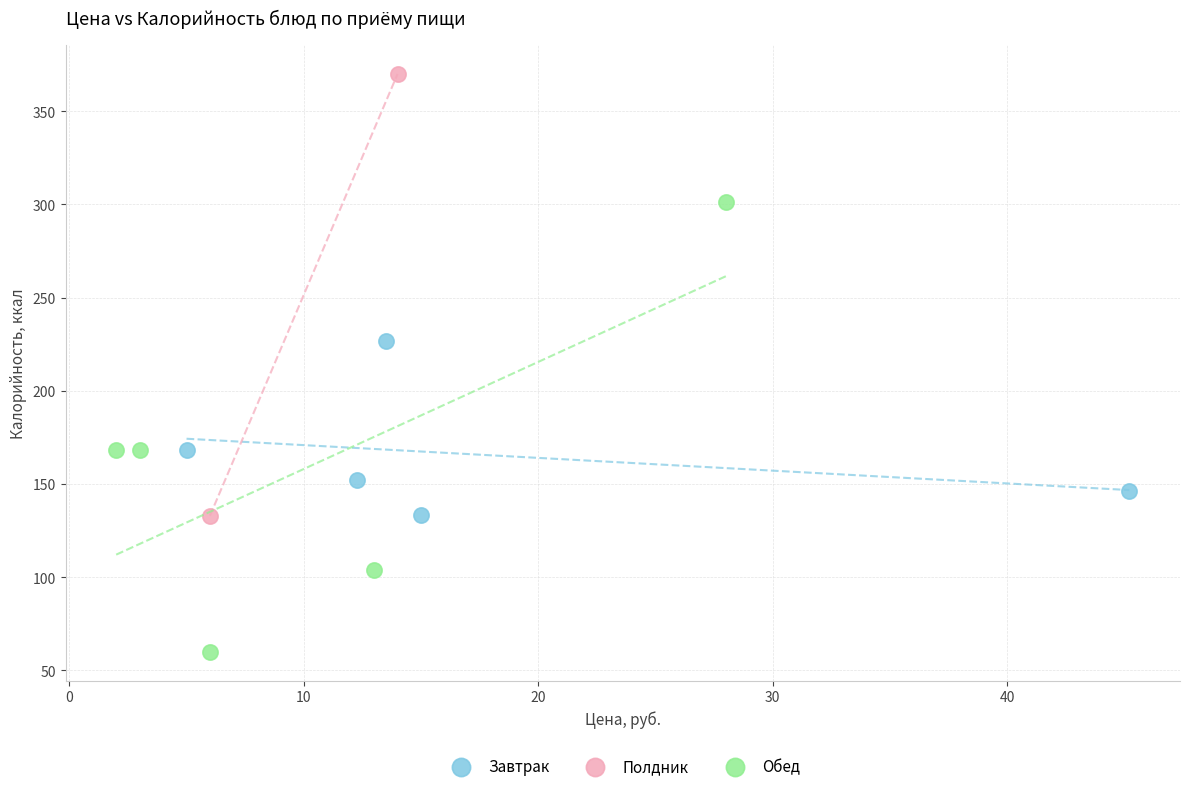

Which series contains the highest Y value?

Полдник